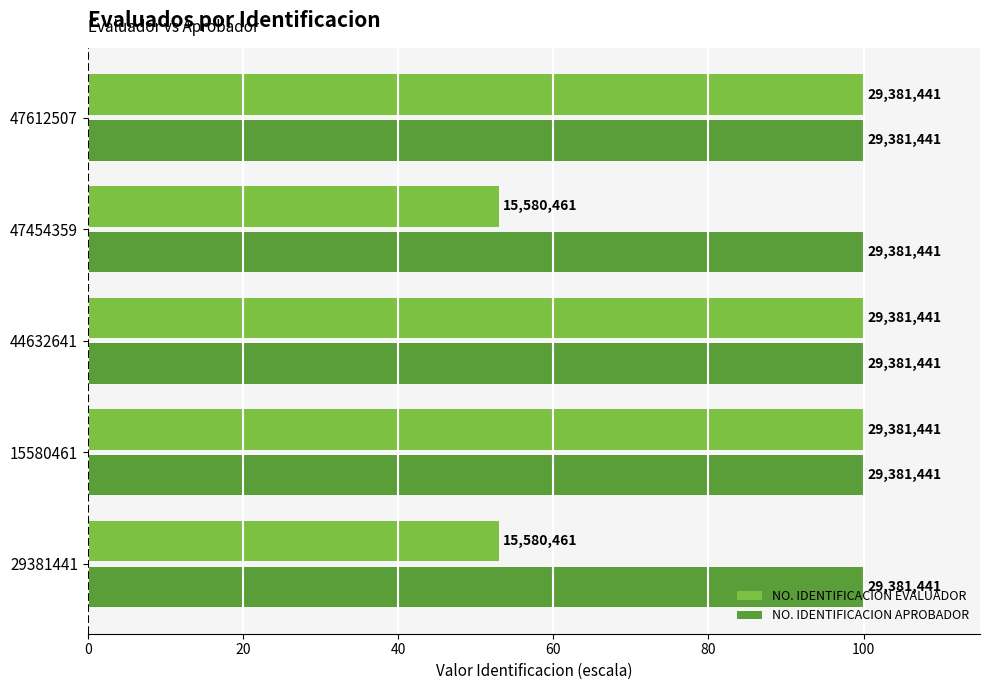

What are all the series names shown in the legend?

NO. IDENTIFICACION EVALUADOR, NO. IDENTIFICACION APROBADOR